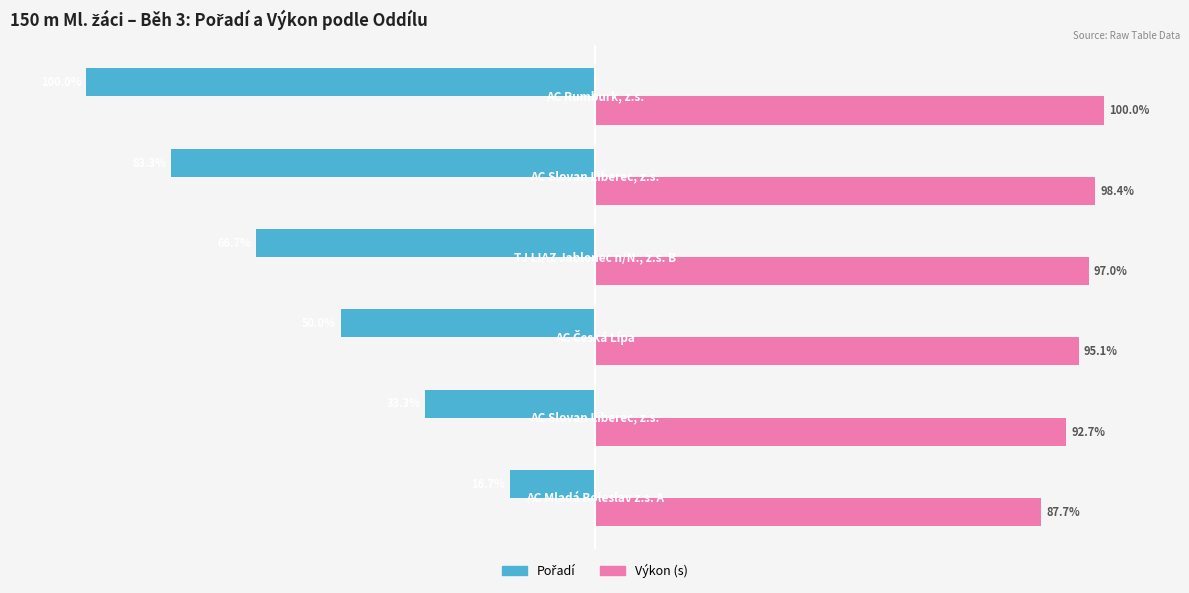

What is the minimum value shown in the chart?

-100.0